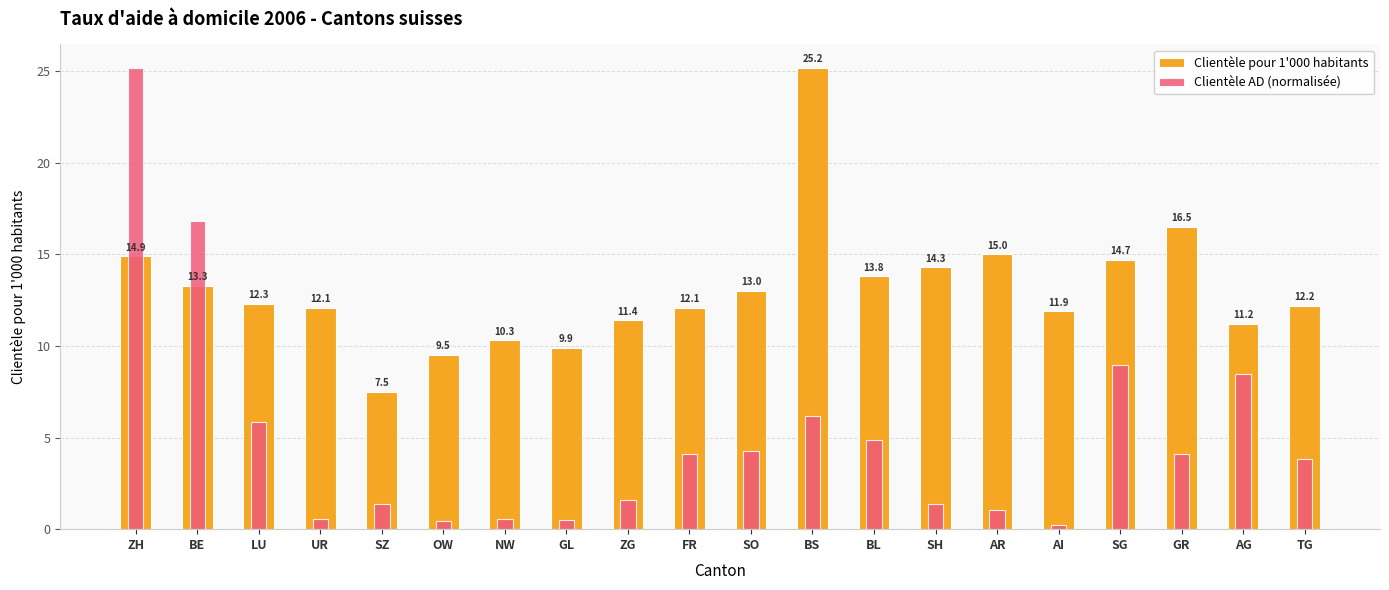

How many groups of bars are there?

20